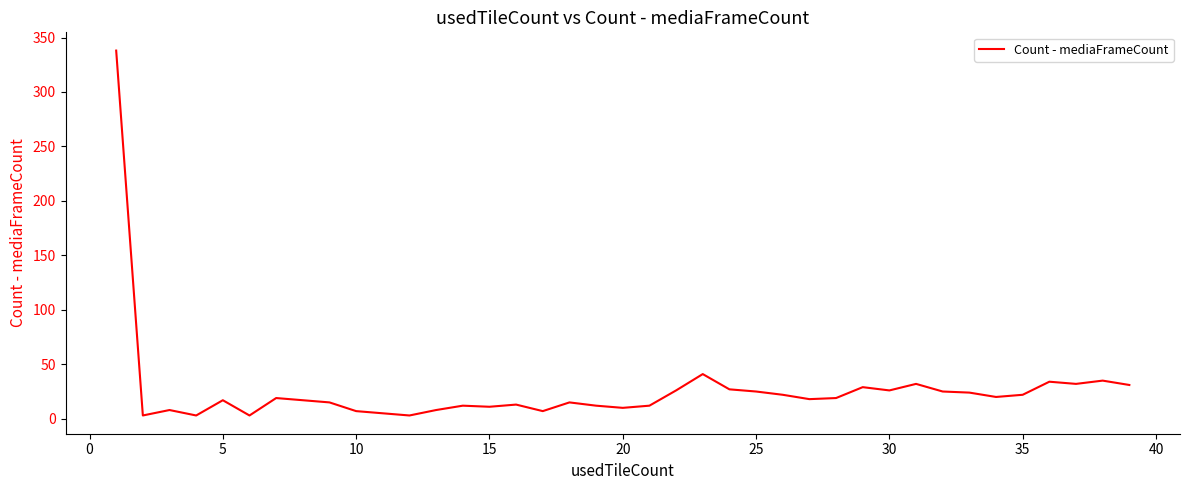

Does the chart display data point markers on the line(s)?

No